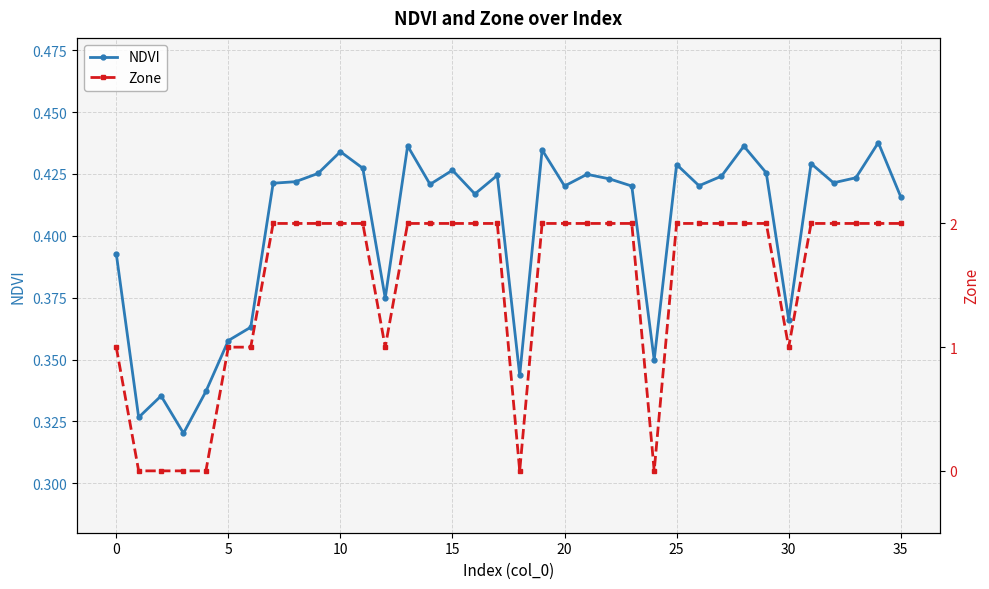

Is it true that NDVI equals 0.5 at 30?

False